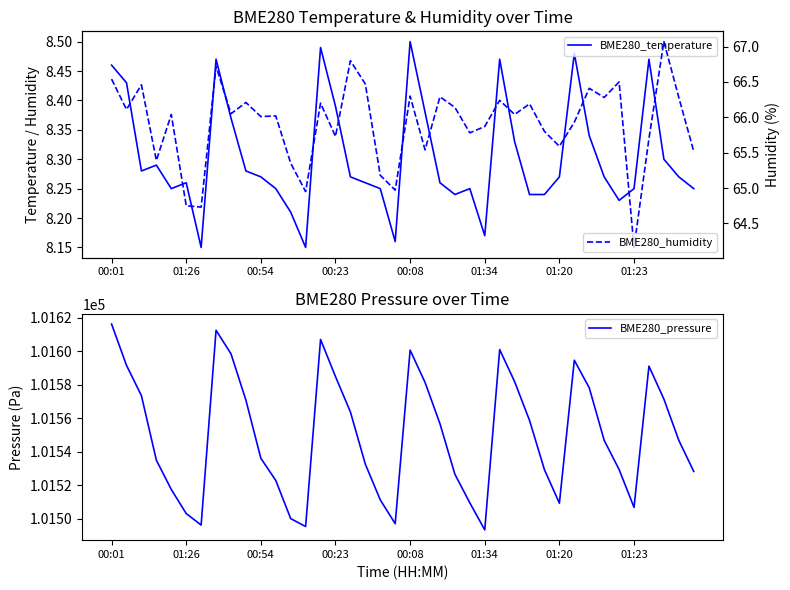

What is the difference between the maximum and minimum values in the BME280_humidity series?

2.9